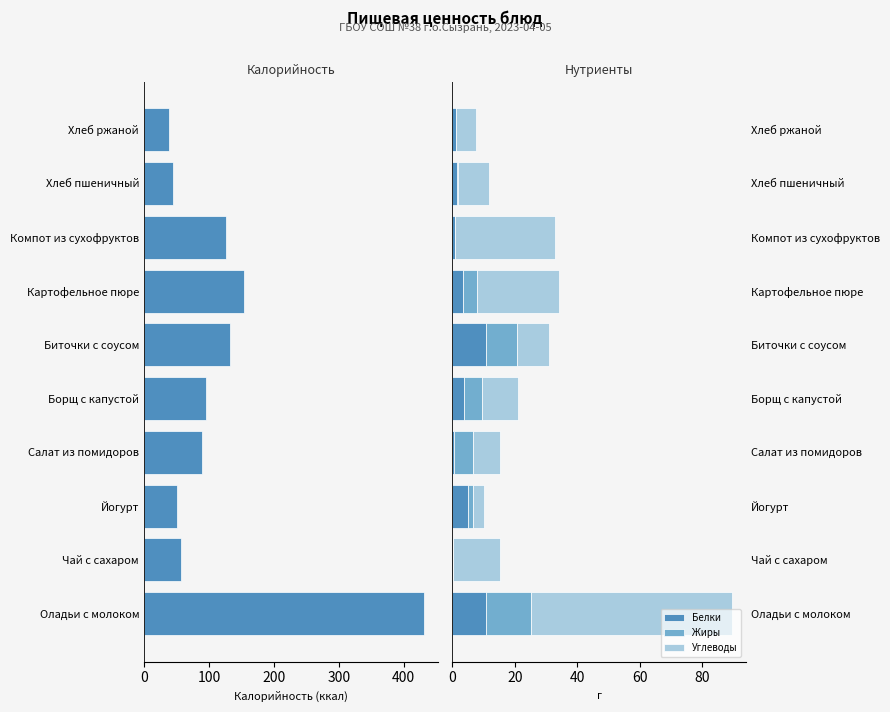

What is the spread (max minus min) of values at 9?

44.4